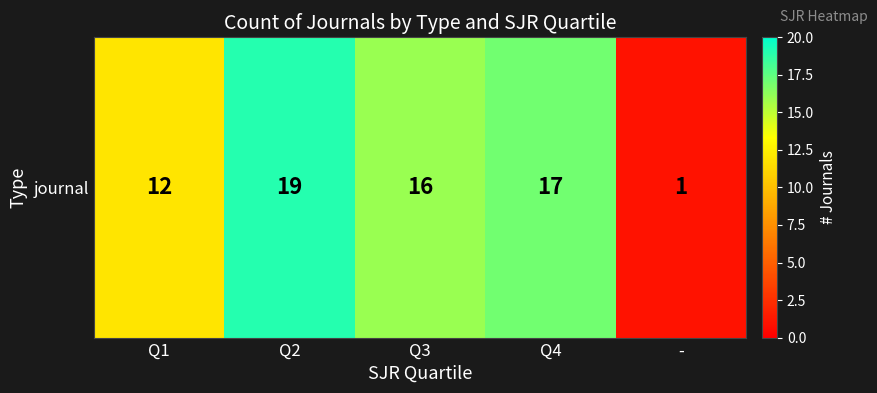

Between - and Q4, which is larger?

Q4